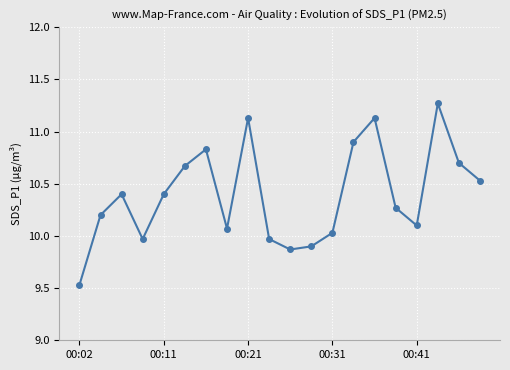

True or false: there are more than 1 points higher than both neighbors.

True